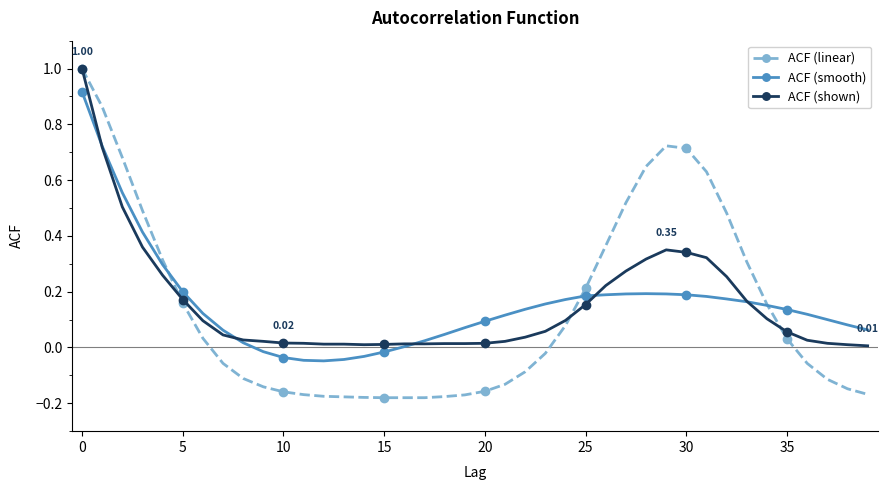

True or false: ACF (shown) has more than 0 interior local peaks.

True